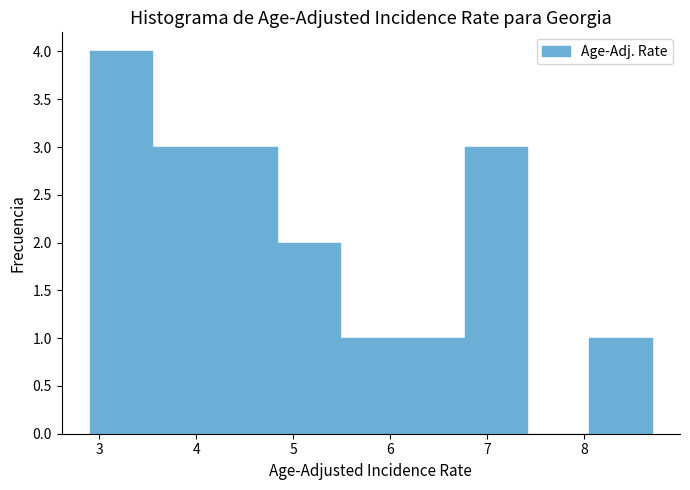

Reading left to right, list every bar in this chart as the range it spans on the x-axis followed by its height. Neither the bar edges nor the heights are printed on the chart, so give them approximately, as read against the axes.

2.9 to 3.5: 4
3.5 to 4.2: 3
4.2 to 4.8: 3
4.8 to 5.5: 2
5.5 to 6.1: 1
6.1 to 6.8: 1
6.8 to 7.4: 3
7.4 to 8.1: 0
8.1 to 8.7: 1